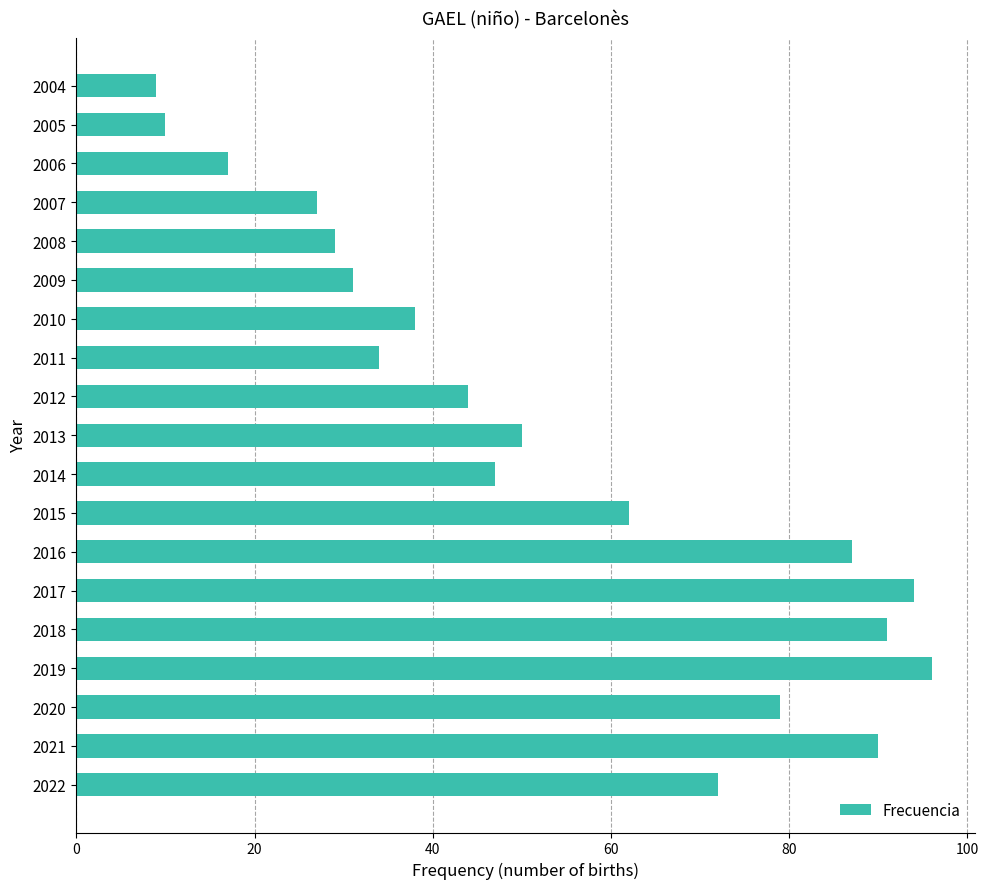

Reading bottom to top, extract all data points from this chart.

72	90	79	96	91	94	87	62	47	50	44	34	38	31	29	27	17	10	9